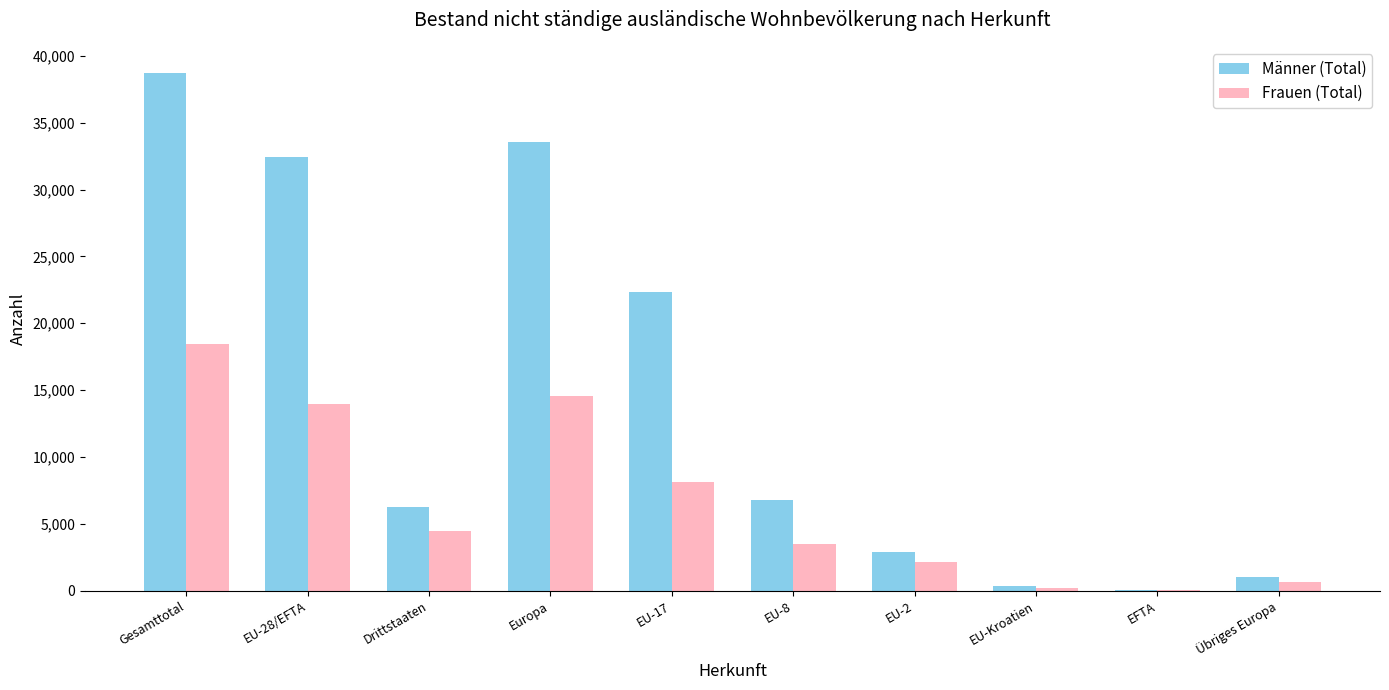

Which category has the highest value in the Männer (Total) series?

Gesamttotal